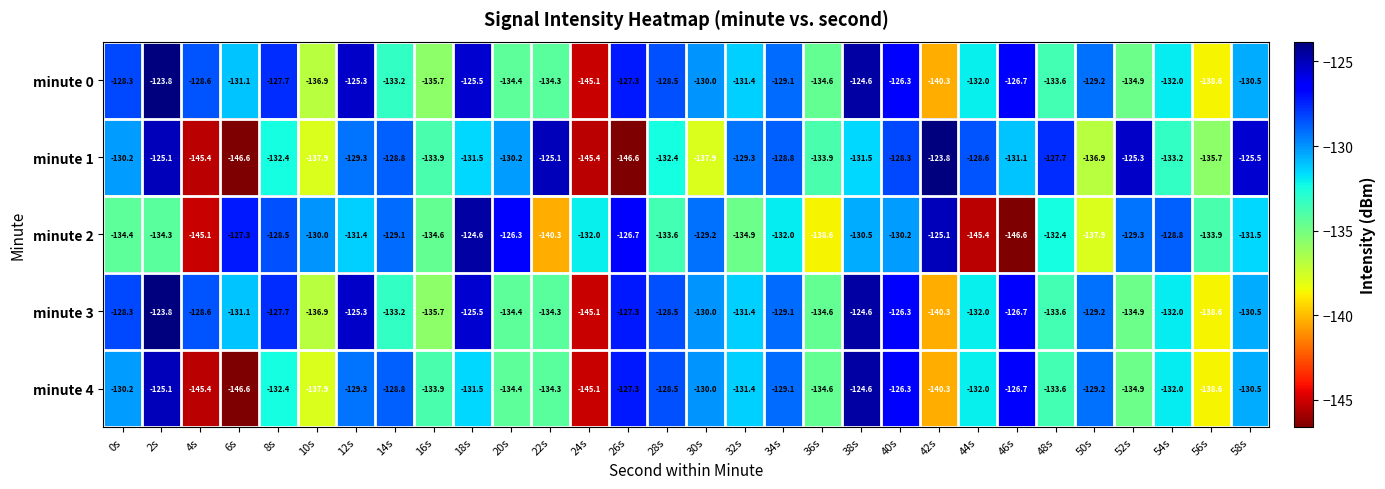

The minute 0 series shows -199.9 at 56s. True or false?

False